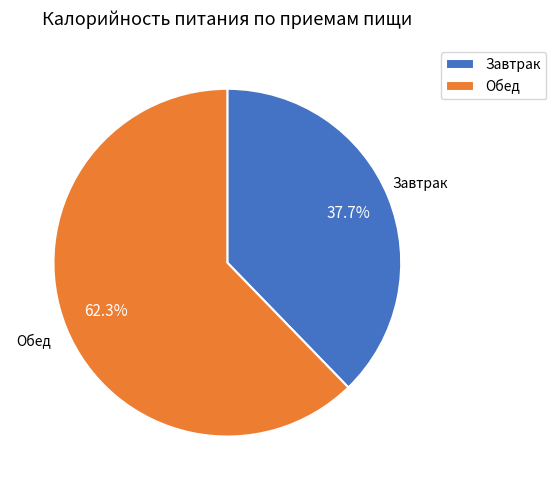

Rank the categories by value from highest to lowest.

Обед, Завтрак